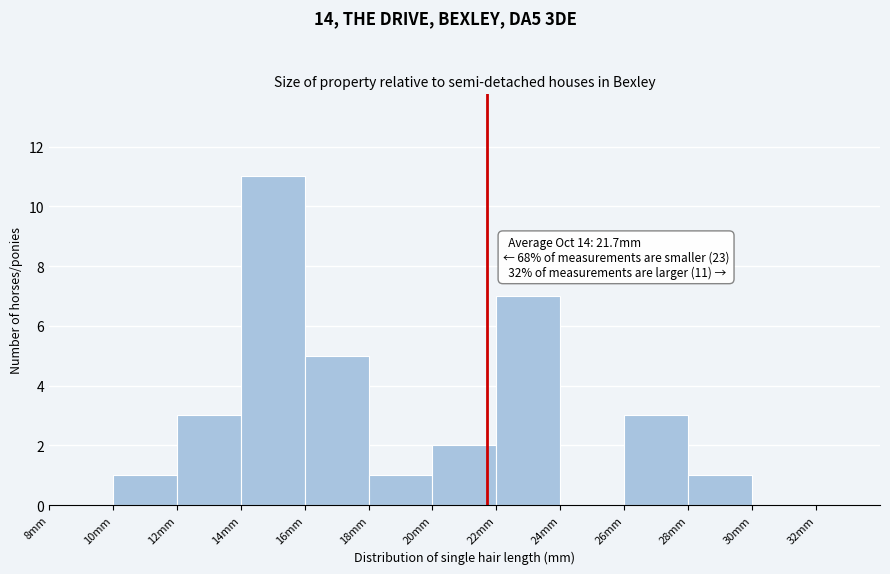

Which range on the x-axis has the tallest bar?

14 to 16